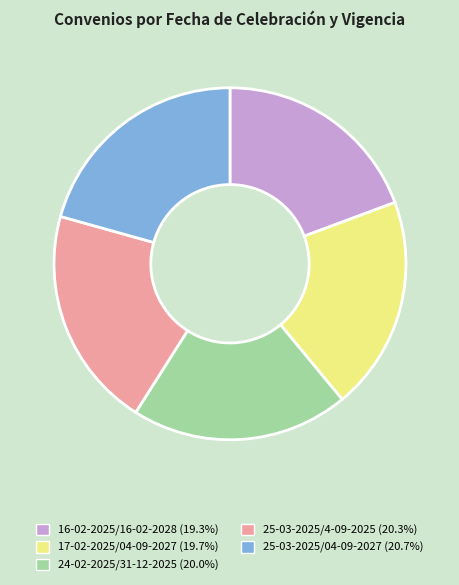

What is the ratio of the value at 16-02-2025/16-02-2028 (19.3%) to the value at 25-03-2025/04-09-2027 (20.7%)?

0.9